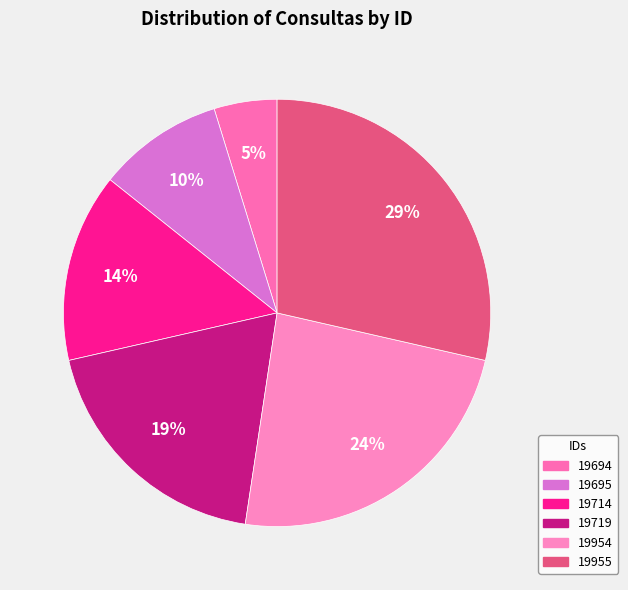

Which category has the biggest portion of the pie?

19955